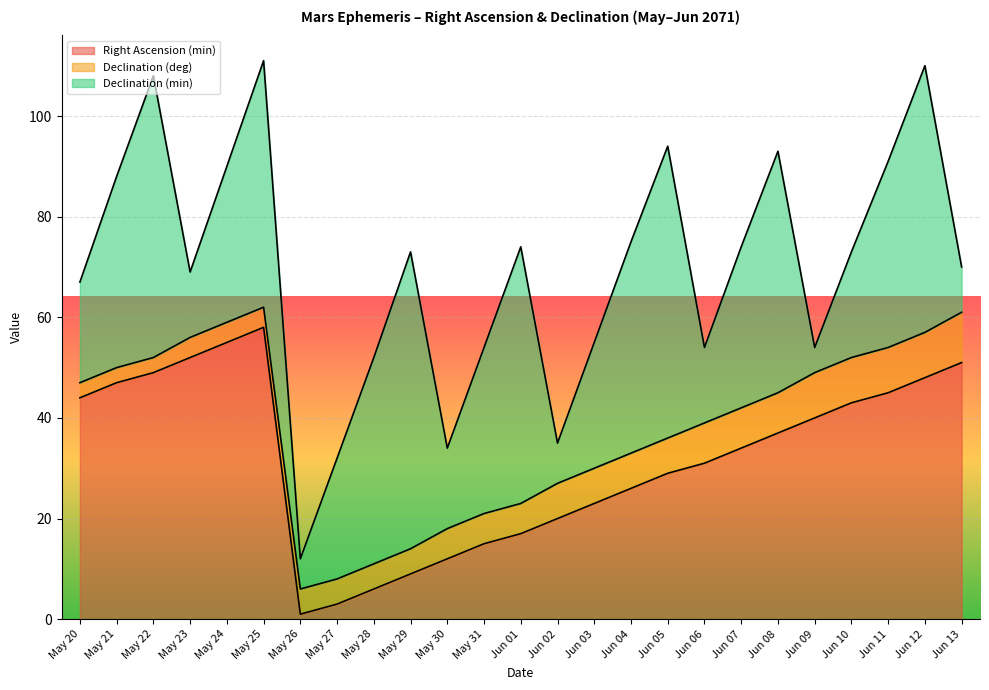

Rank the categories by Declination (deg) value from highest to lowest.

Jun 13, Jun 09, Jun 10, Jun 11, Jun 12, Jun 06, Jun 07, Jun 08, Jun 02, Jun 03, Jun 04, Jun 05, May 30, May 31, Jun 01, May 26, May 27, May 28, May 29, May 23, May 24, May 25, May 20, May 21, May 22